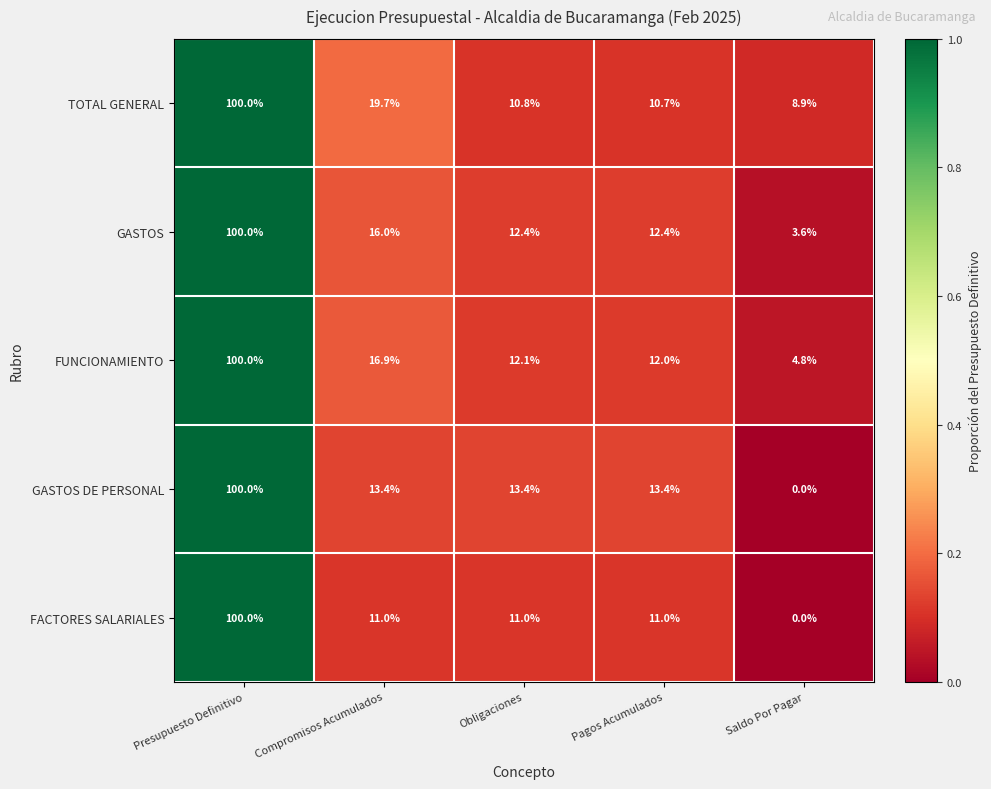

The FACTORES SALARIALES series shows 0.0 at Saldo Por Pagar. True or false?

True